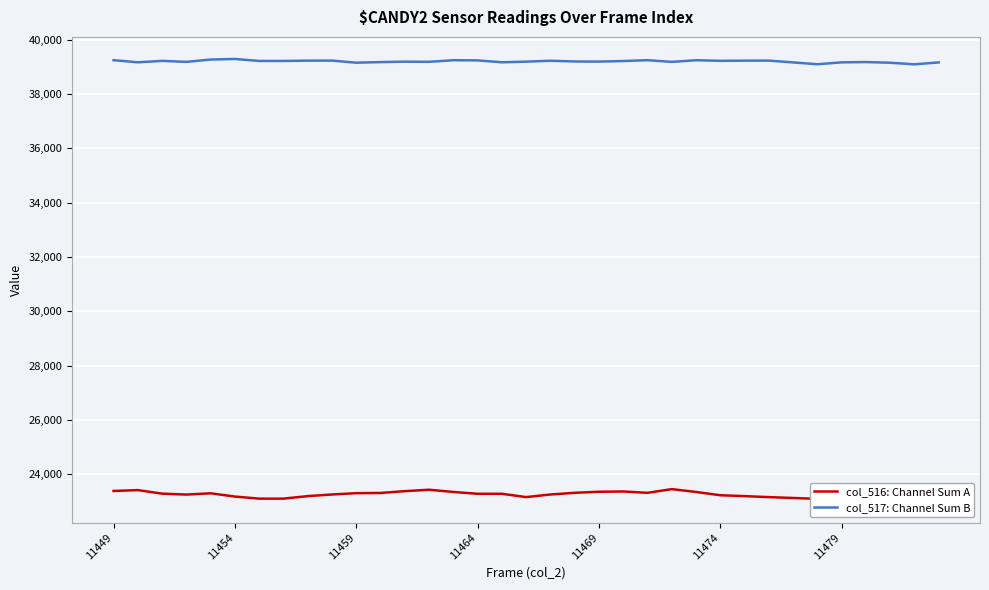

True or false: col_516: Channel Sum A and col_517: Channel Sum B intersect in this chart.

False